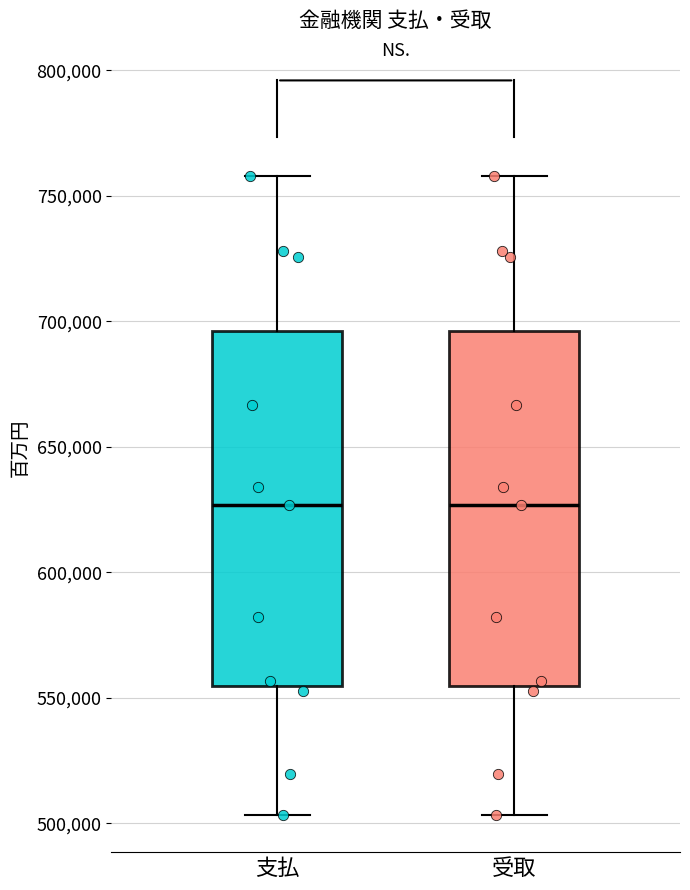

Where is the upper edge of the box for 支払 on the y-axis? The values are not printed on the chart, so give them approximately, as read against the axis.

695000